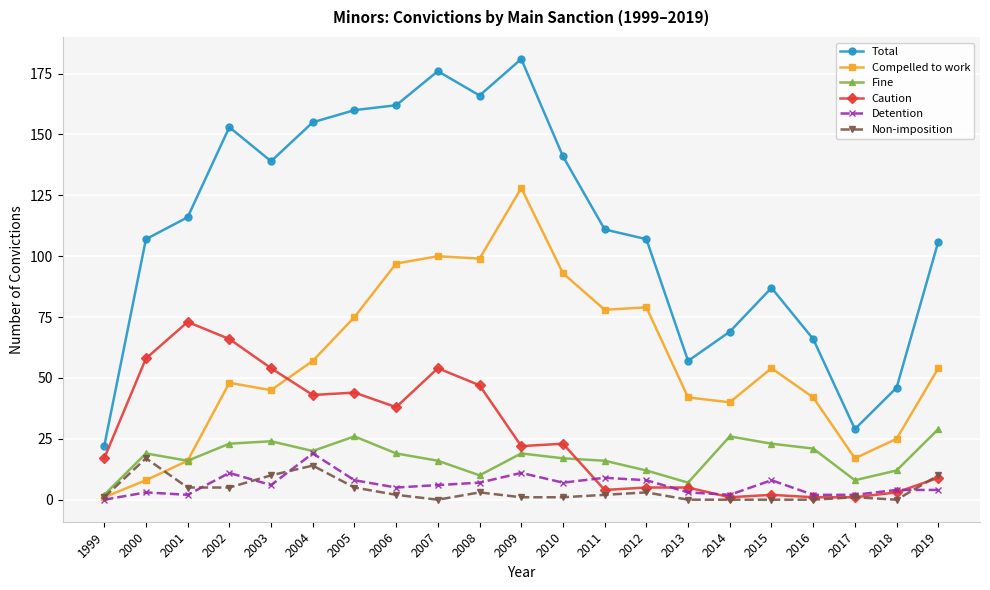

True or false: Fine has a value of 6 at 2010.

False